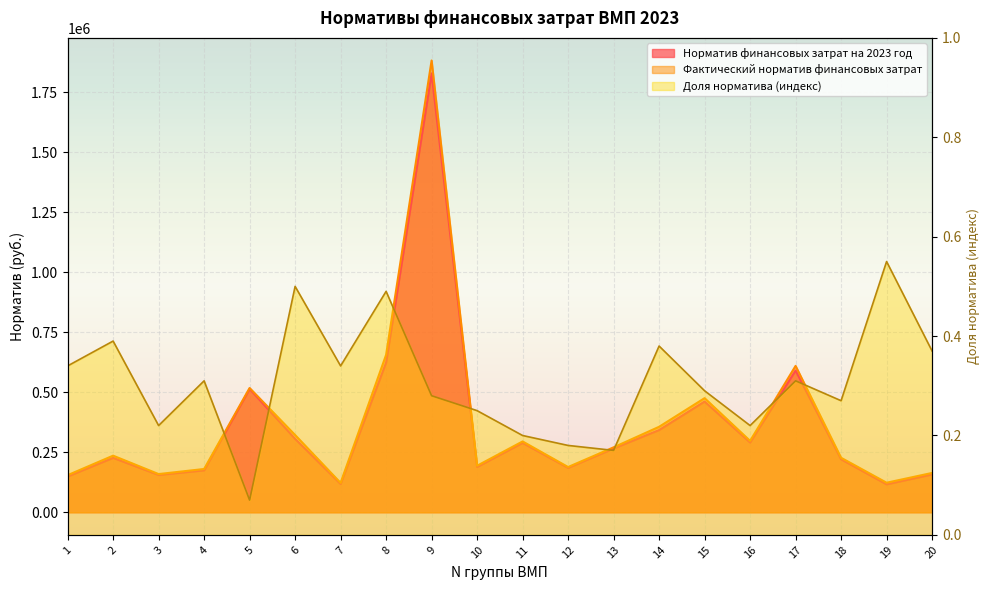

What is the spread (max minus min) of values at 5?

517783.9